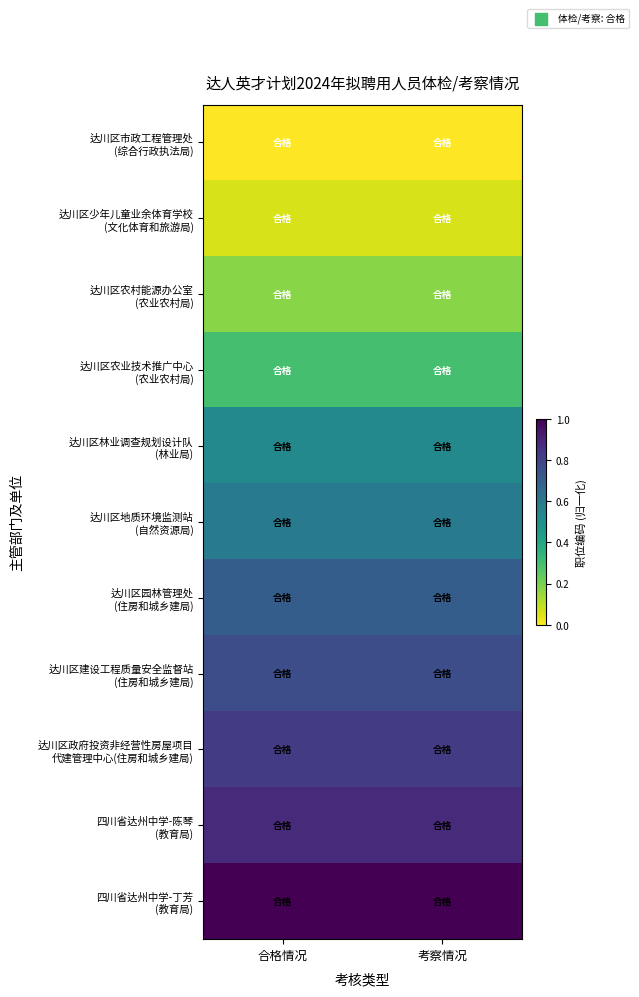

How many categories are shown in the chart?

2